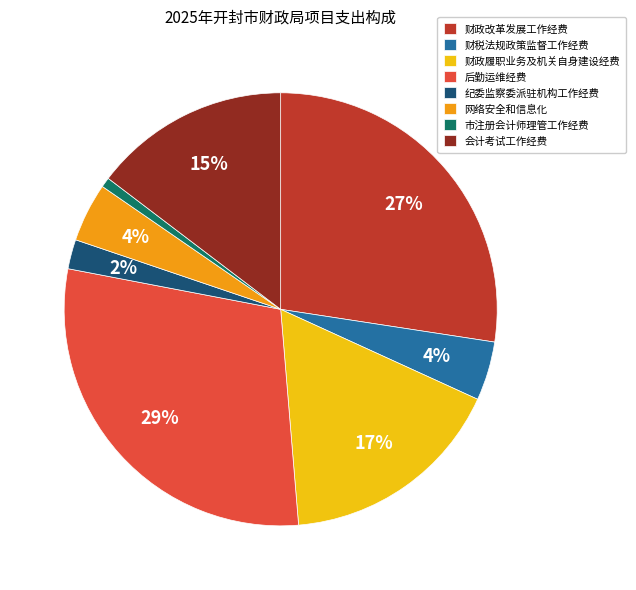

Does 财政改革发展工作经费 account for over 50% of the chart?

No